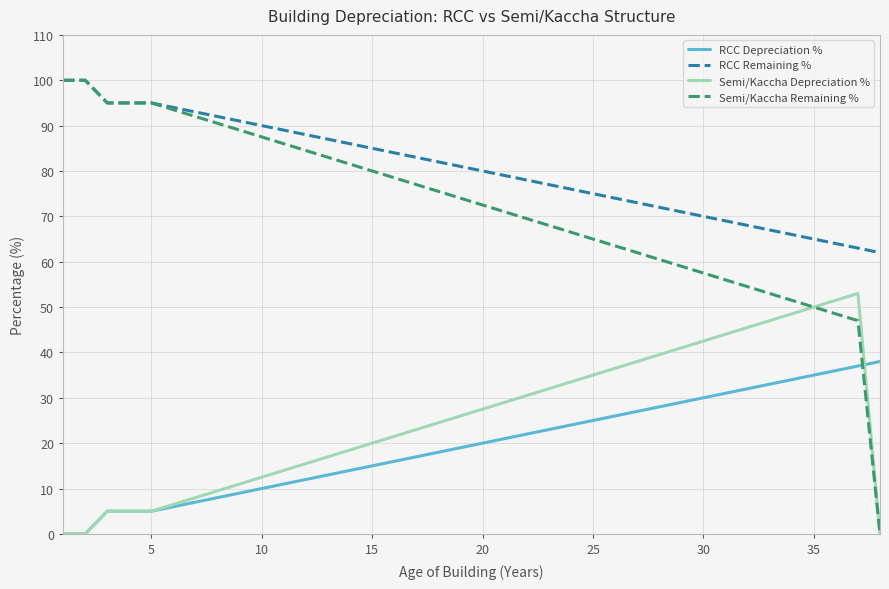

Which series has the widest spread of values?

Semi/Kaccha Remaining %